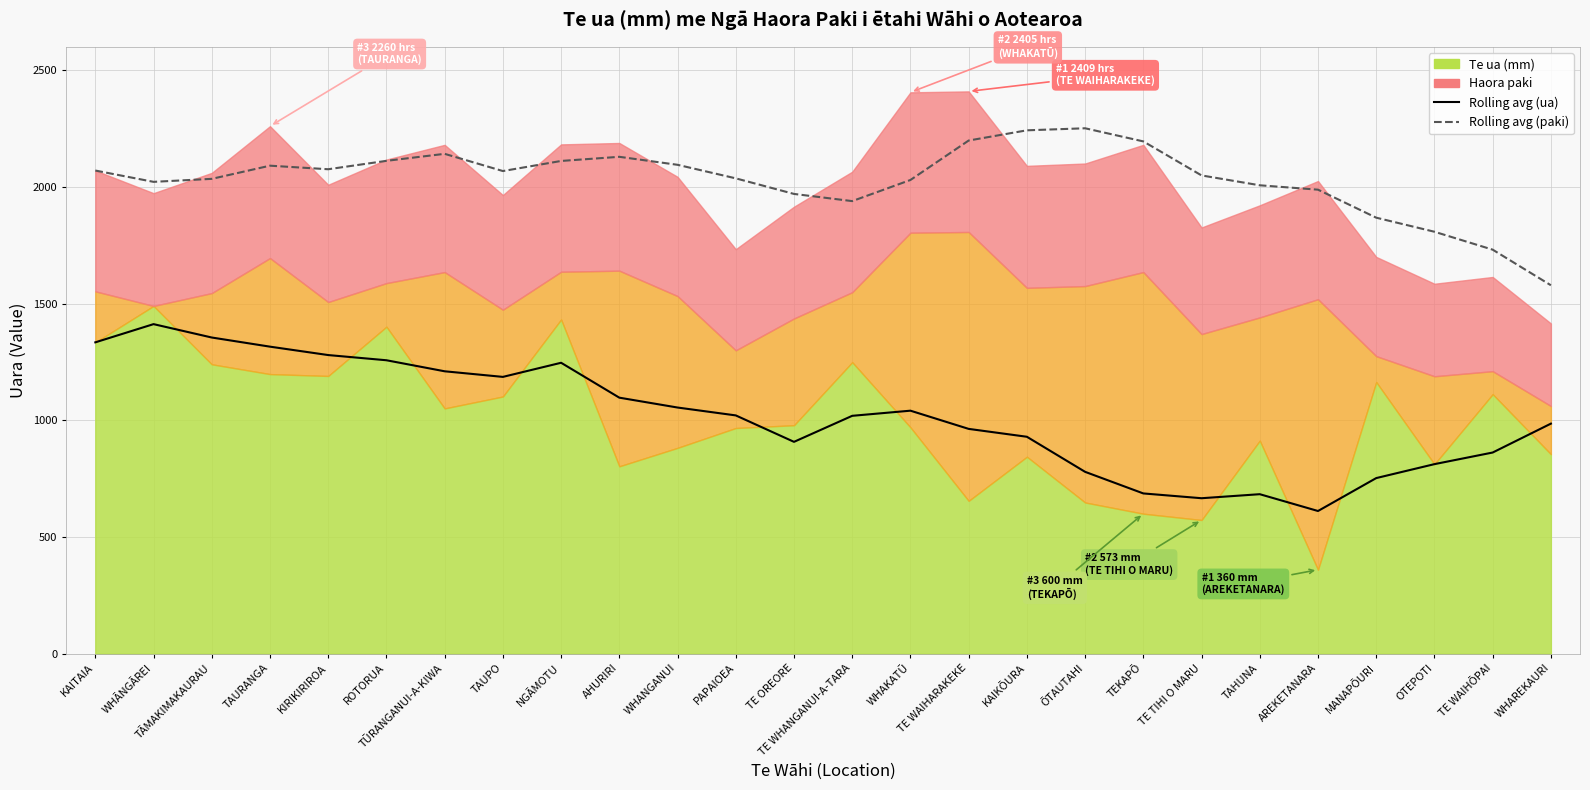

List the labels in order of 4-point rolling avg (ua) value, smallest first.

AREKETANARA, TE TIHI O MARU, TAHUNA, TEKAPŌ, MANAPŌURI, ŌTAUTAHI, OTEPOTI, TE WAIHŌPAI, TE OREORE, KAIKŌURA, TE WAIHARAKEKE, WHAREKAURI, TE WHANGANUI-A-TARA, PAPAIOEA, WHAKATŪ, WHANGANUI, AHURIRI, TAUPO, TŪRANGANUI-A-KIWA, NGĀMOTU, ROTORUA, KIRIKIRIROA, TAURANGA, KAITAIA, TĀMAKIMAKAURAU, WHĀNGĀREI